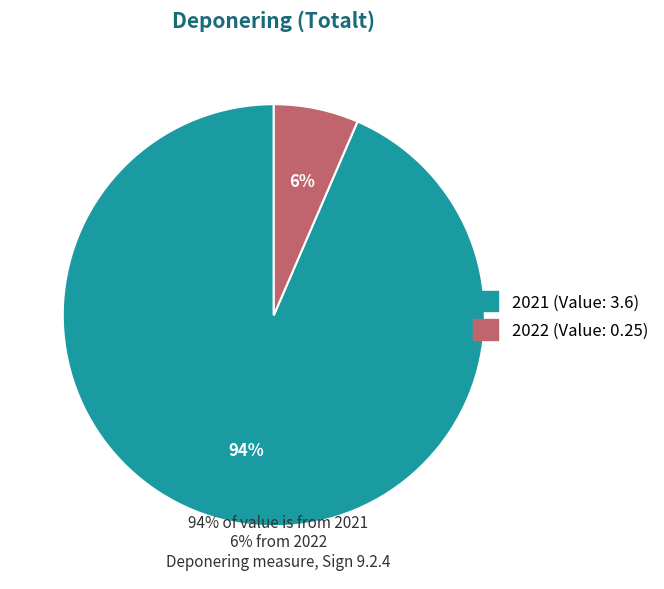

Do 2021 and 2022 together represent more than half of the pie?

Yes